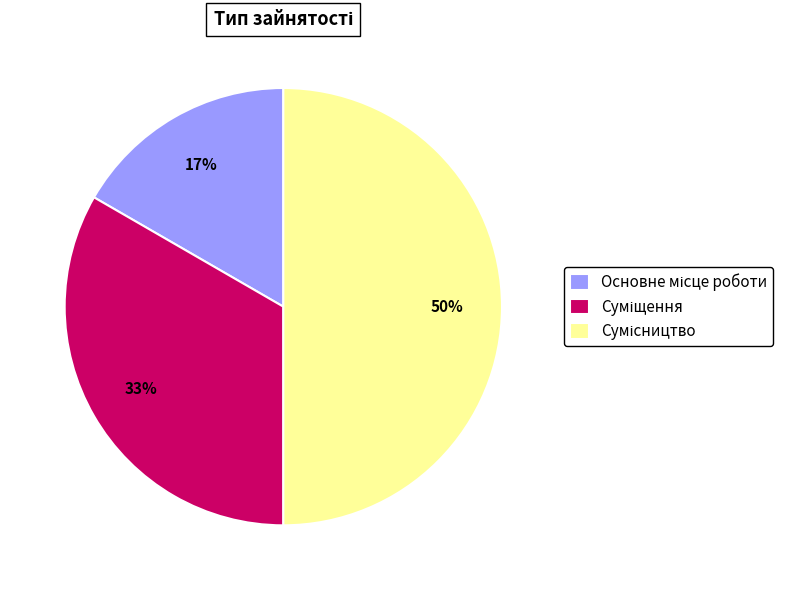

To the nearest percent, what is the average slice percentage?

33%